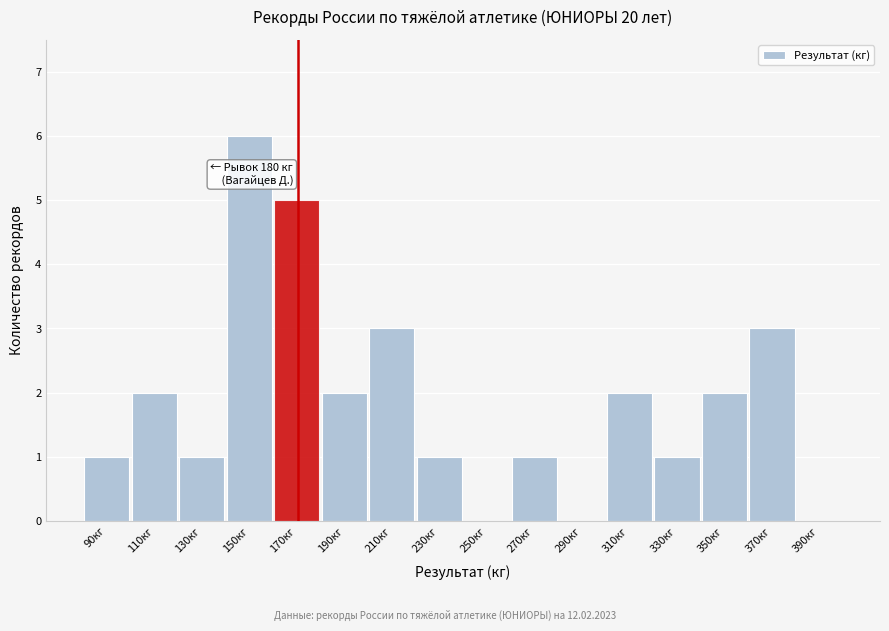

Reading right to left, list all the values displayed in this chart.

390кг=0	370кг=3	350кг=2	330кг=1	310кг=2	290кг=0	270кг=1	250кг=0	230кг=1	210кг=3	190кг=2	170кг=5	150кг=6	130кг=1	110кг=2	90кг=1